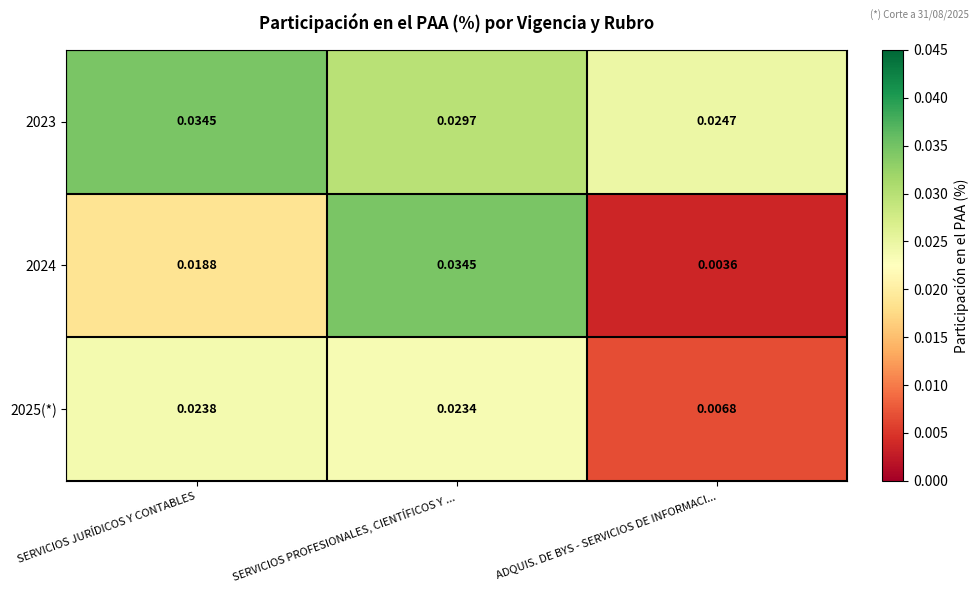

Which series changed the most between SERVICIOS JURÍDICOS Y CONTABLES and SERVICIOS PROFESIONALES, CIENTÍFICOS Y ...?

2024